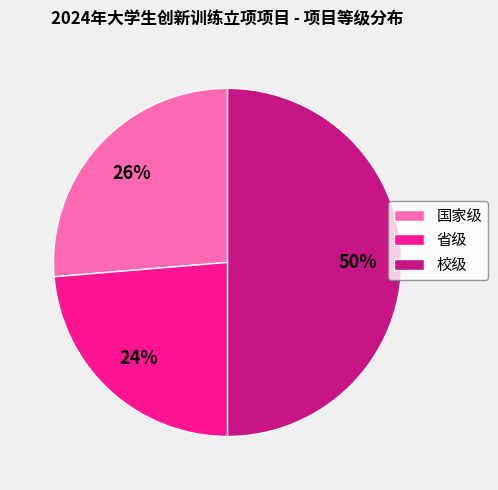

What percentage is the 省级 slice, to the nearest percent?

24%